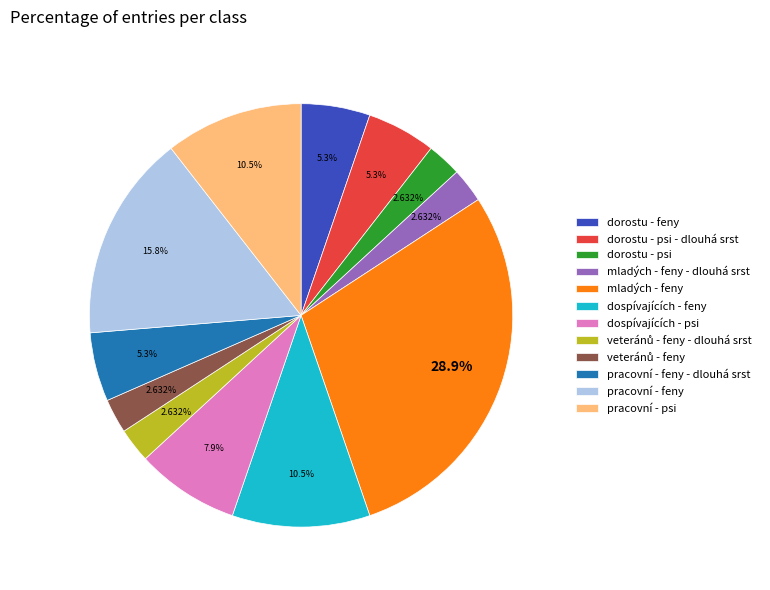

Is the sum of dorostu - psi and dorostu - feny greater than half?

No